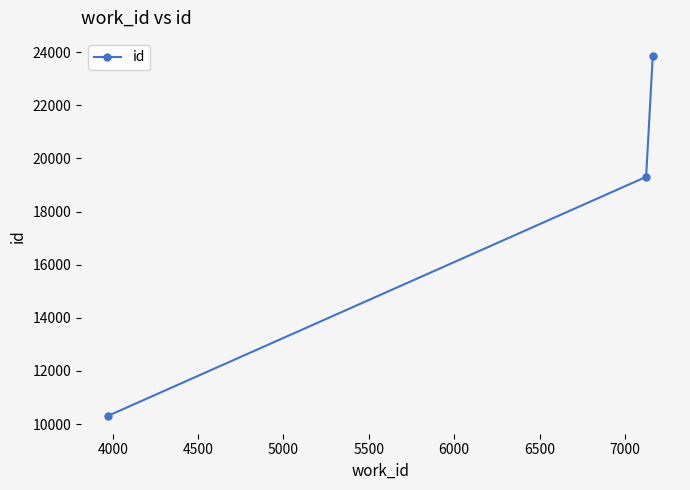

Reading right to left, extract all data points from this chart.

23860	19306	10315